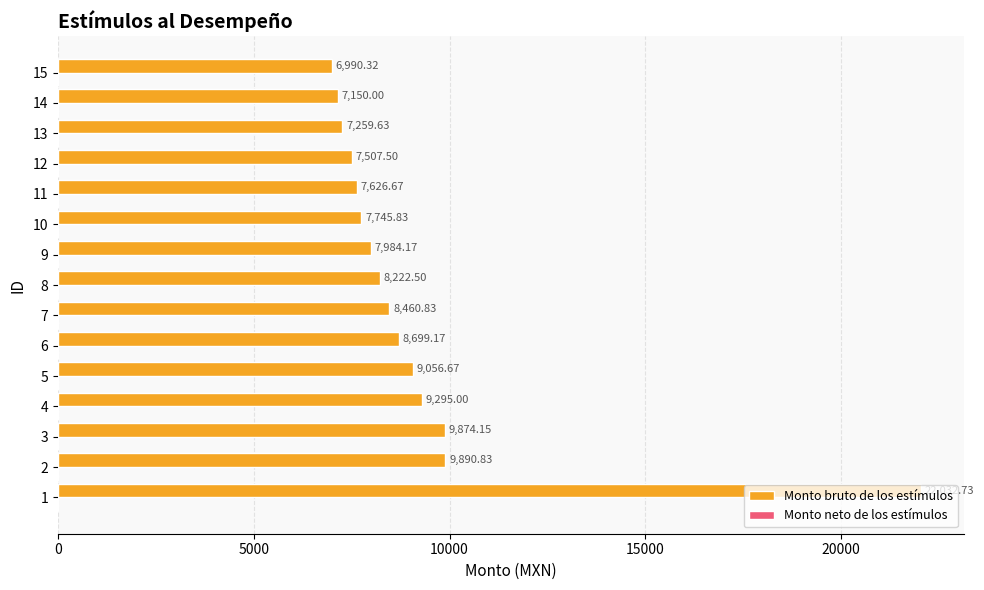

What is the difference between the maximum and minimum values?

15042.4